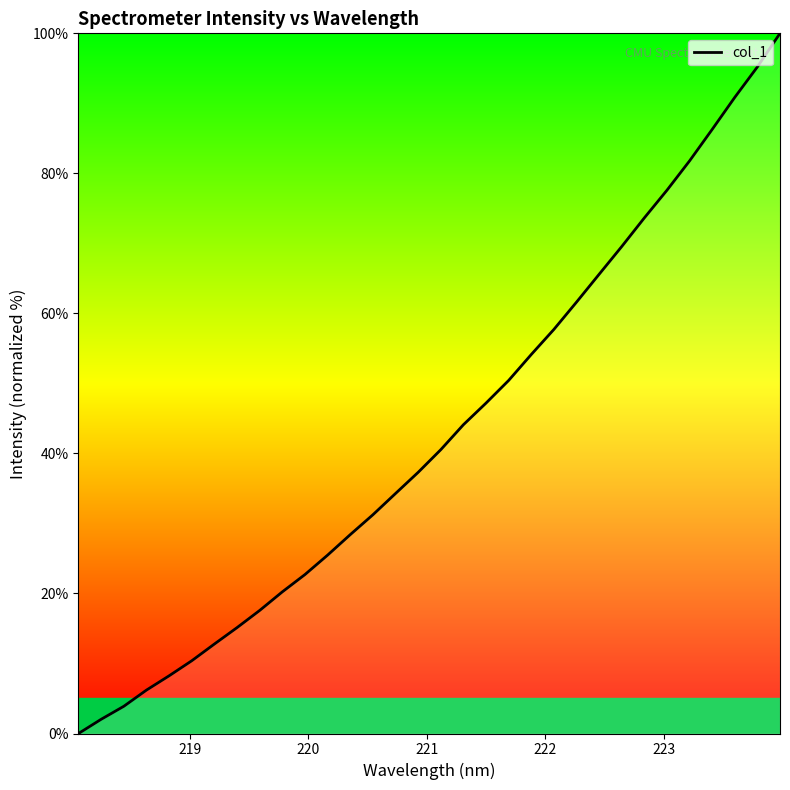

How many values are below 40?

16